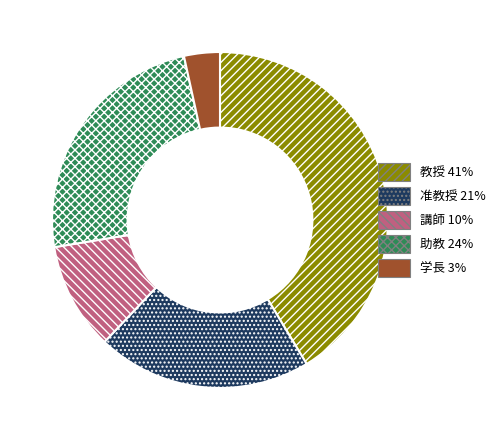

Is it true that 教授 is 27% of the pie?

False